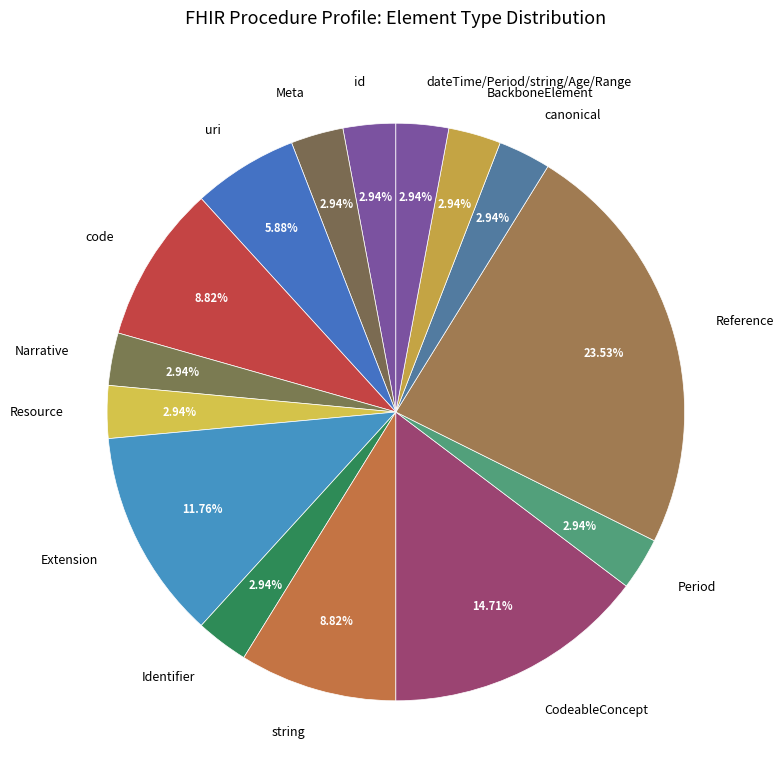

What is the ratio of the value at canonical to the value at dateTime/Period/string/Age/Range?

1.0